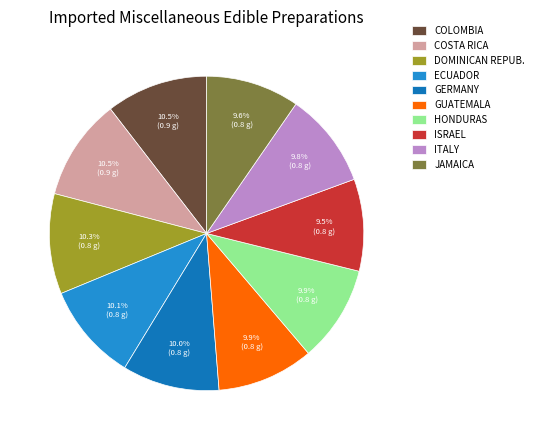

Count the number of slices in the pie.

10